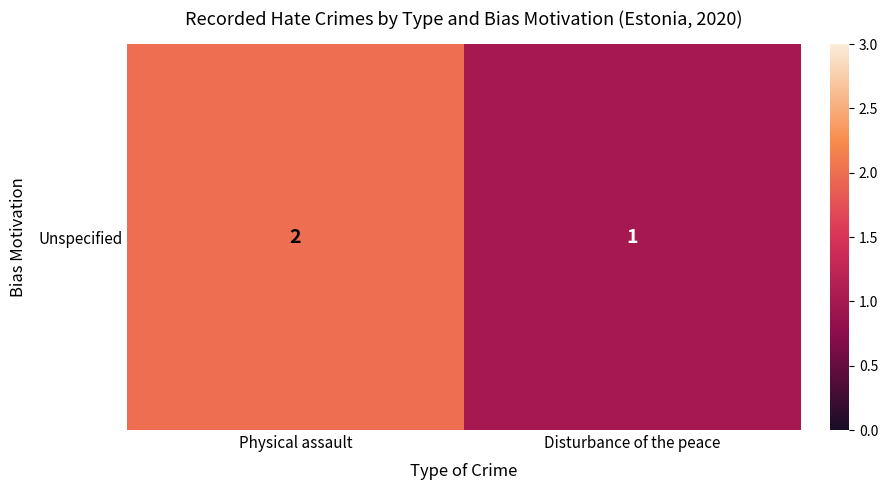

Reading right to left, list all the values displayed in this chart.

Disturbance of the peace=1	Physical assault=2